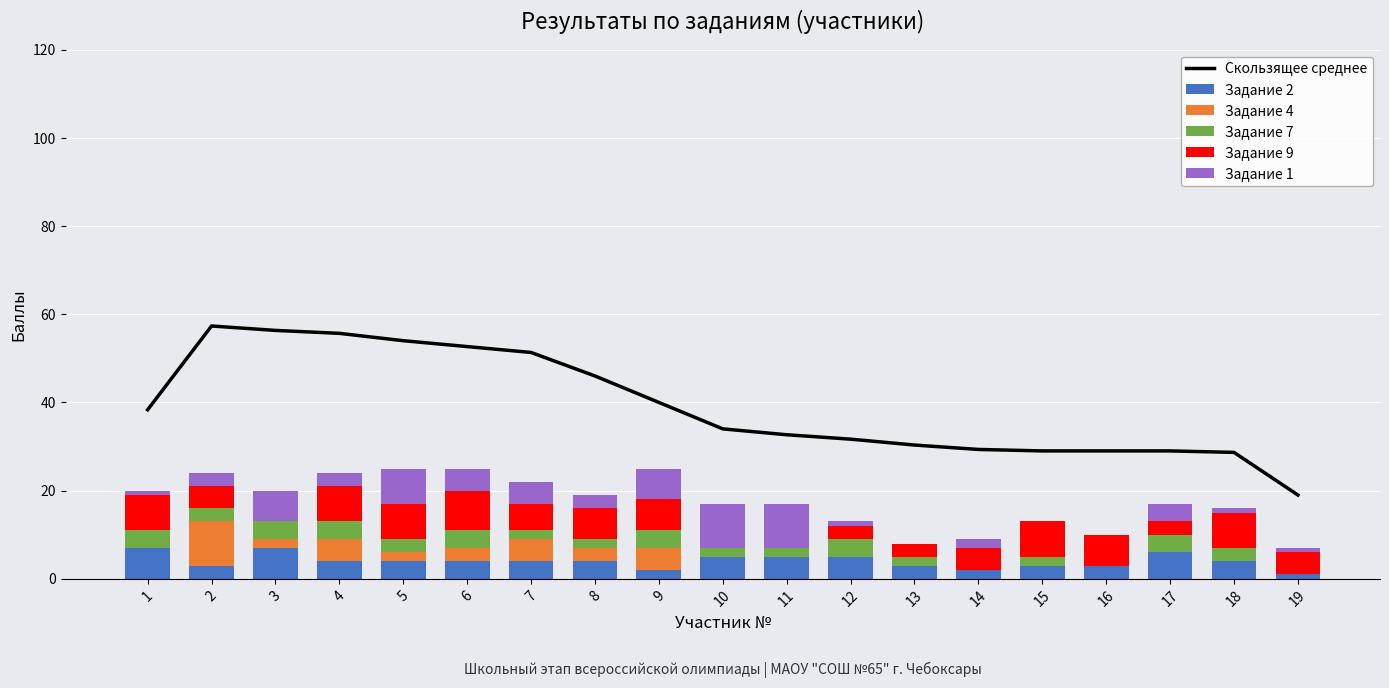

Where is Задание 7 nearest to the value 2?

7